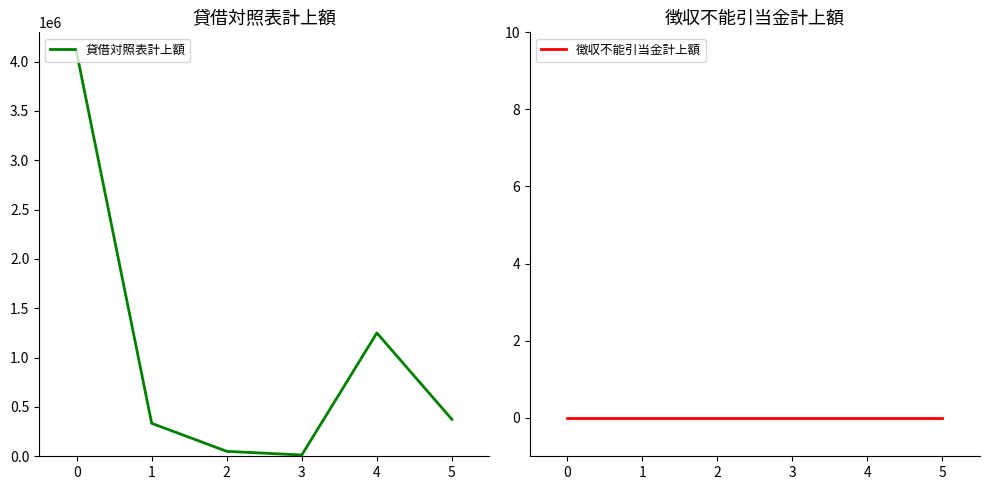

Reading left to right, what are all the values shown in this chart?

貸借対照表計上額: 0=4091890	1=334190	2=50000	3=12900	4=1249700	5=374000
徴収不能引当金計上額: 0=0	1=0	2=0	3=0	4=0	5=0